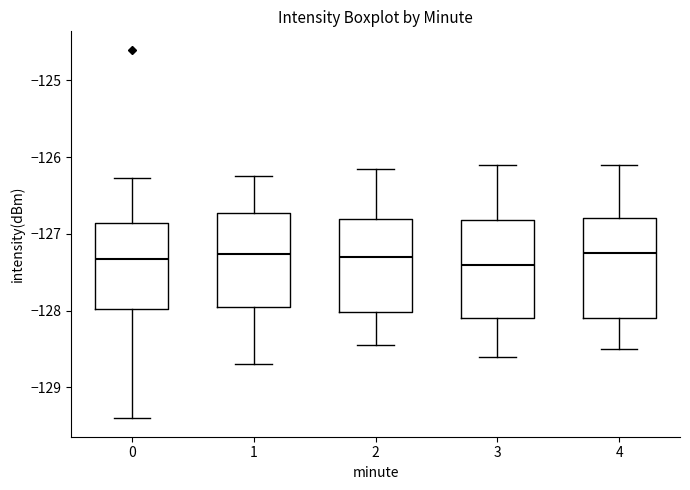

Where is the lower edge of the box at x = 2 on the y-axis? The values are not printed on the chart, so give them approximately, as read against the axis.

-128.0